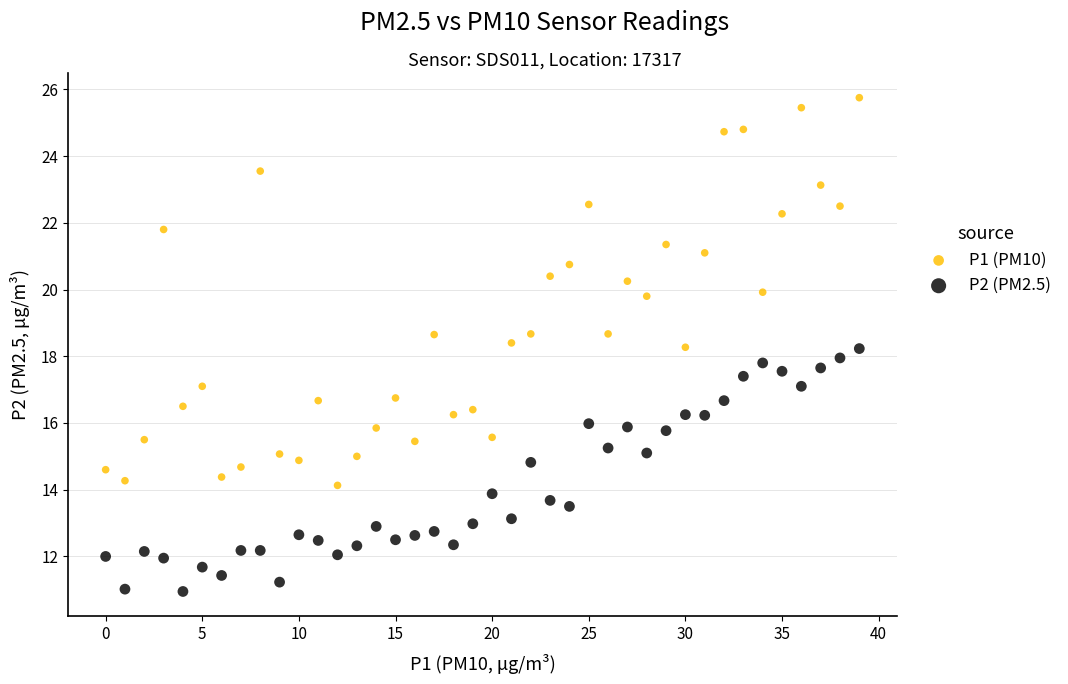

Which series contains the lowest Y value?

P2 (PM2.5)